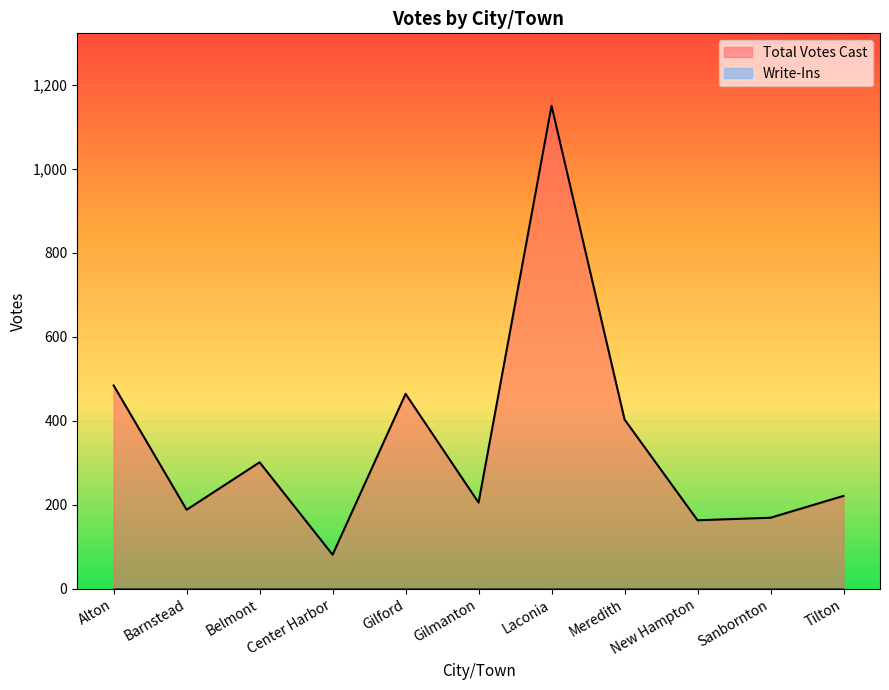

What position from the right is Meredith?

4